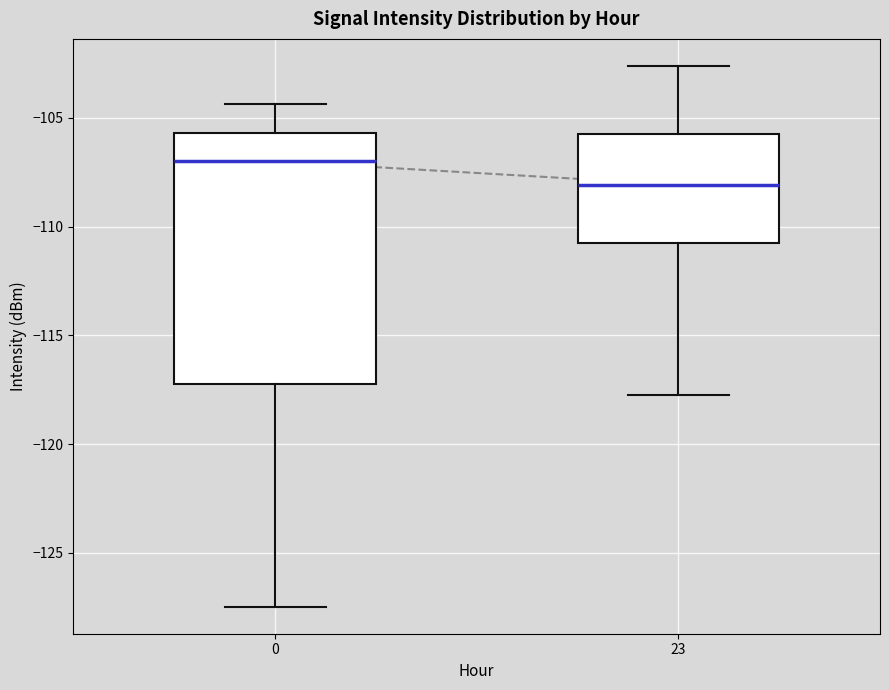

Reading left to right, read every box against the y-axis: the position of its median line, the range the box covers, and the ends of its whiskers. The values are not printed on the chart, so give them approximately, as read against the axis.

0: median -107.0, box -117.0 to -105.5, whiskers -127.5 to -104.5
23: median -108.0, box -110.5 to -105.5, whiskers -117.5 to -102.5